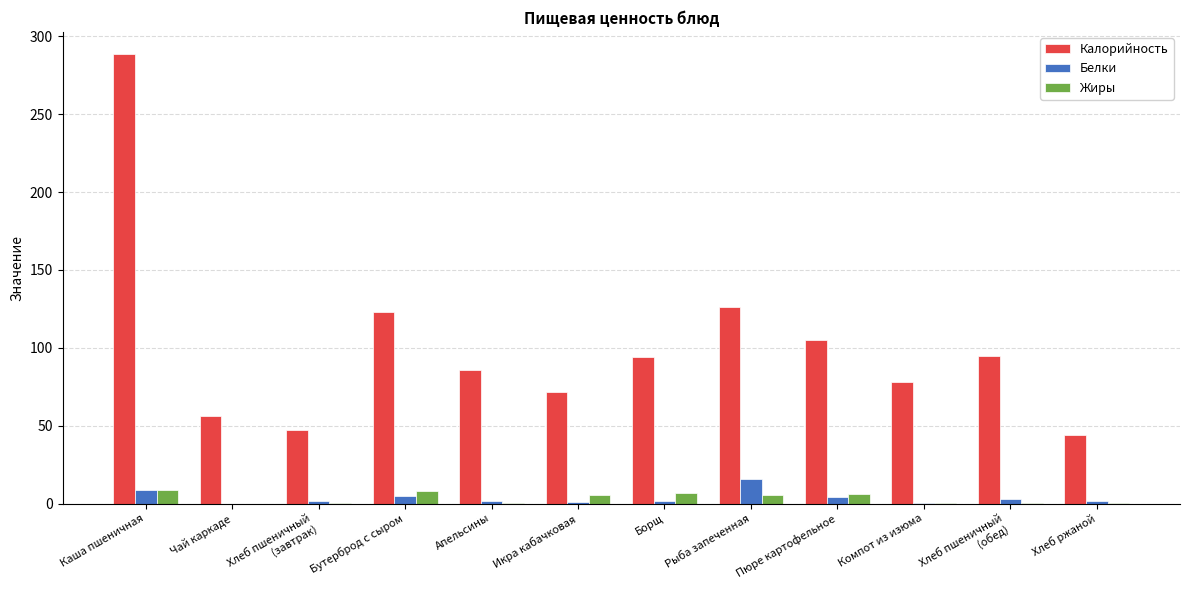

At which label is Калорийность closest to 166?

Рыба запеченная